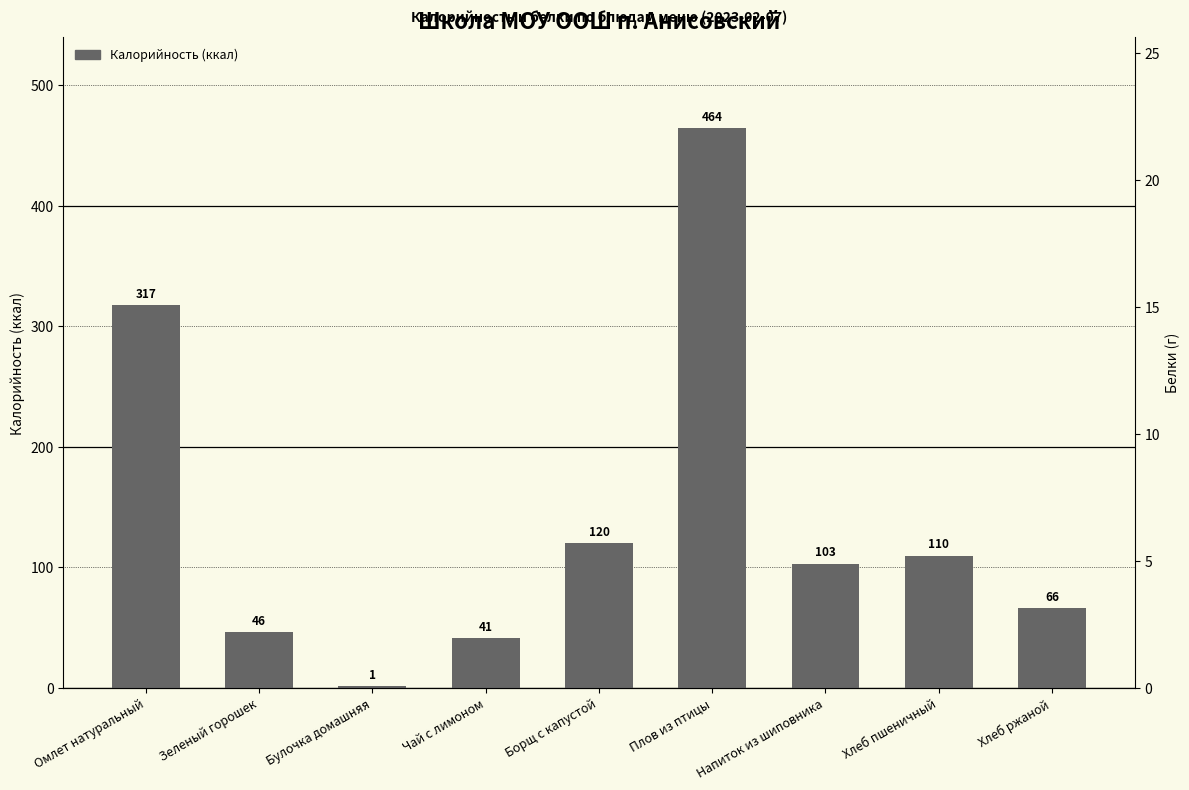

What is the maximum value shown in the chart?

464.4